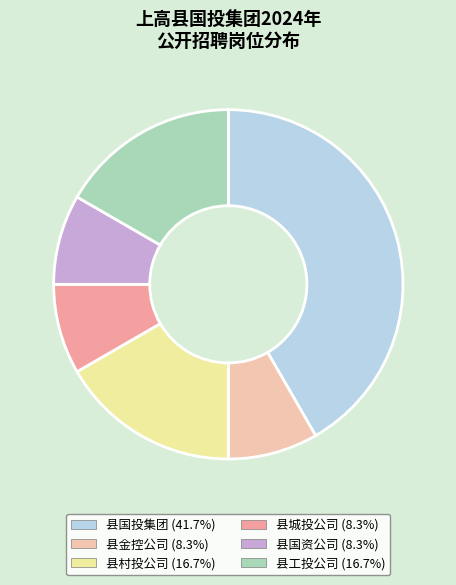

Is 县国投集团 (41.7%) the majority of the pie?

No